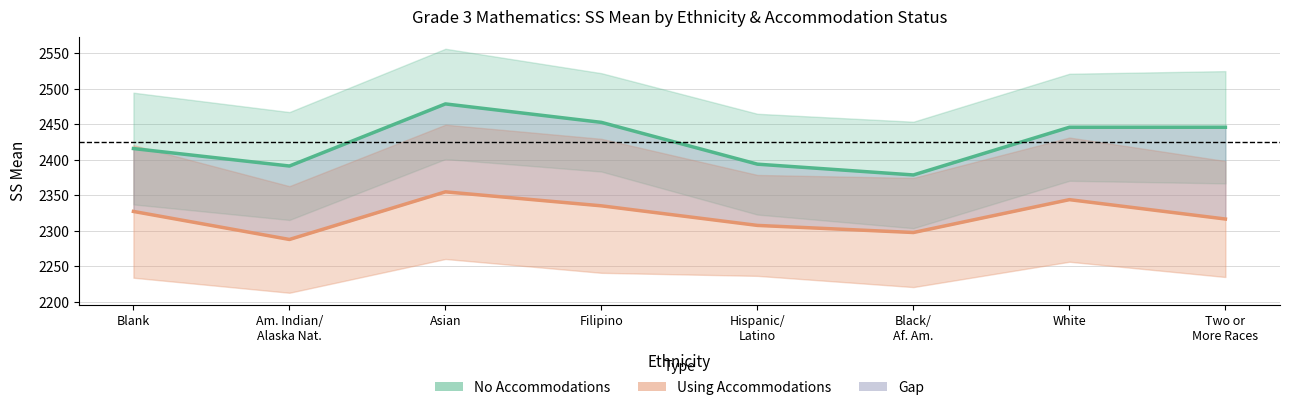

What value does the No Accommodations (SS Mean) series have at Hispanic/
Latino?

2393.8